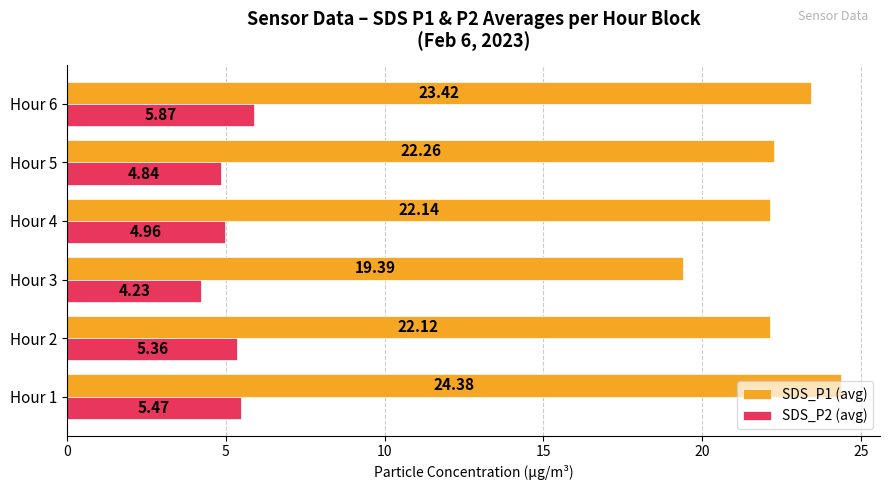

What is the average value of the SDS_P1 (avg) series?

22.3